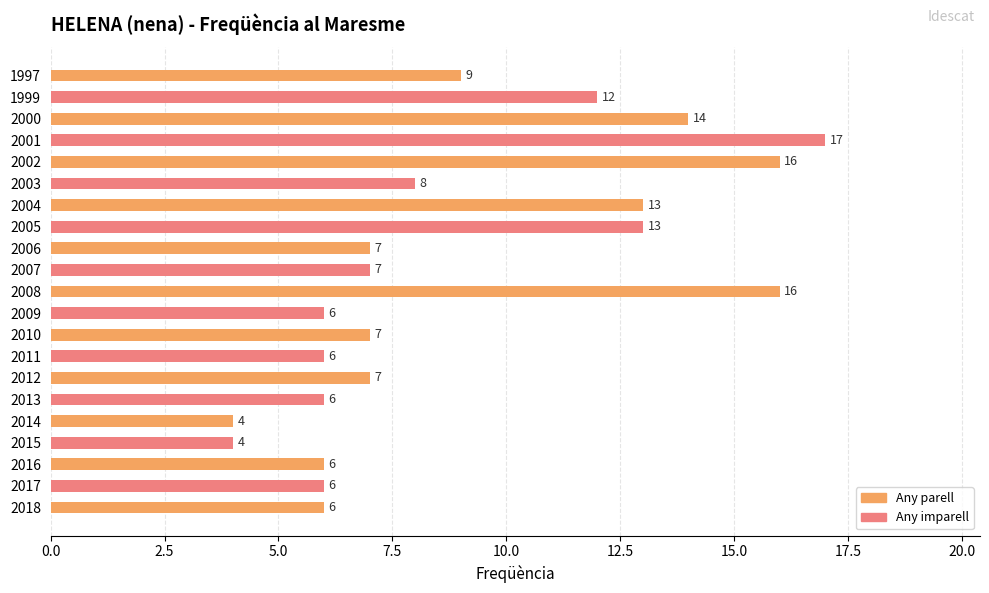

Reading bottom to top, list all the values displayed in this chart.

6	6	6	4	4	6	7	6	7	6	16	7	7	13	13	8	16	17	14	12	9